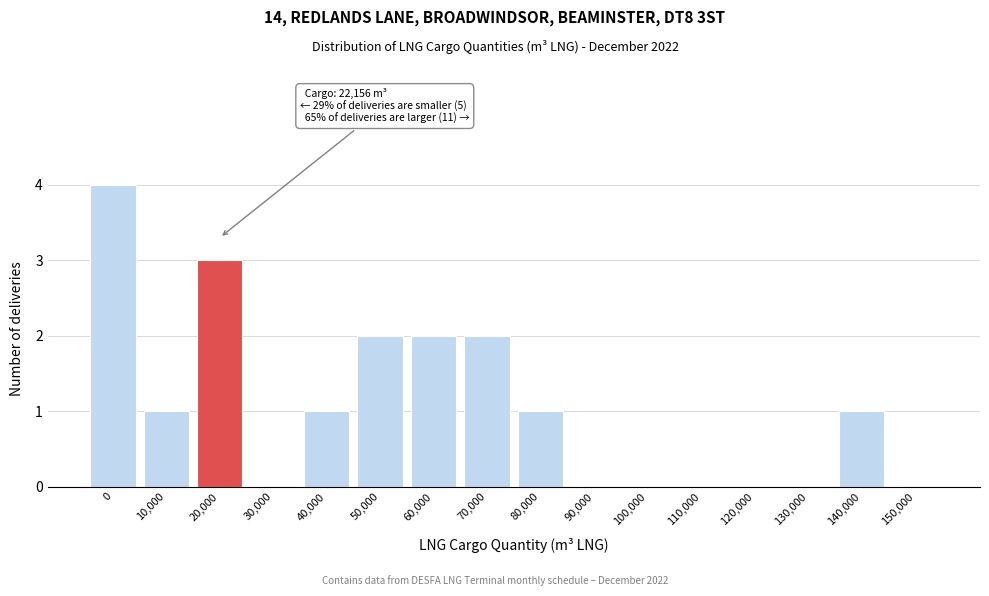

Reading left to right, what are all the values shown in this chart?

0=4	10,000=1	20,000=3	30,000=0	40,000=1	50,000=2	60,000=2	70,000=2	80,000=1	90,000=0	100,000=0	110,000=0	120,000=0	130,000=0	140,000=1	150,000=0